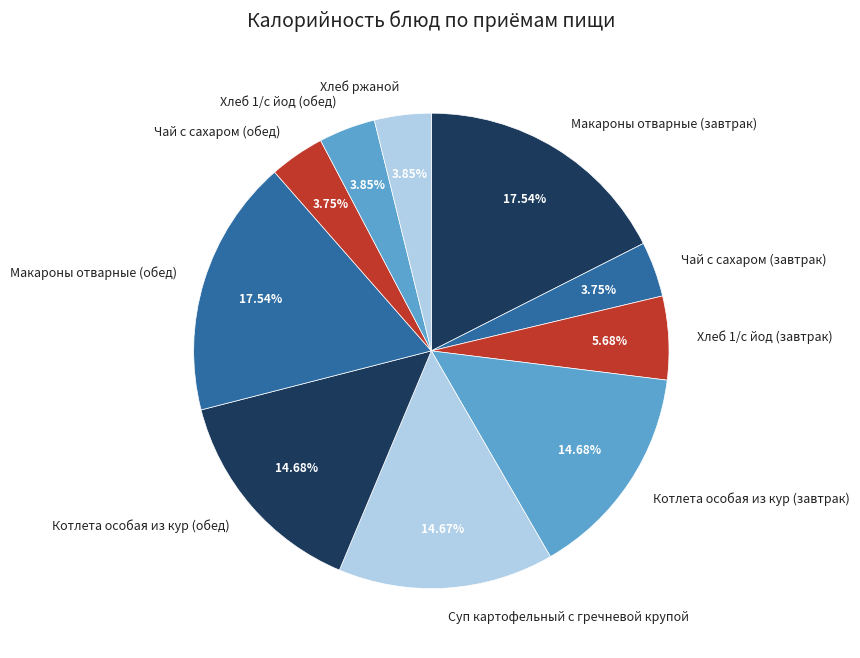

To the nearest percent, what portion does Котлета особая из кур (завтрак) represent?

15%